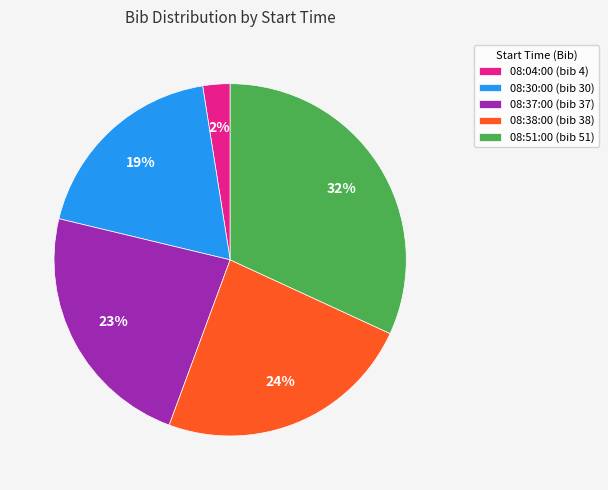

Rank the categories by value from highest to lowest.

08:51:00, 08:38:00, 08:37:00, 08:30:00, 08:04:00